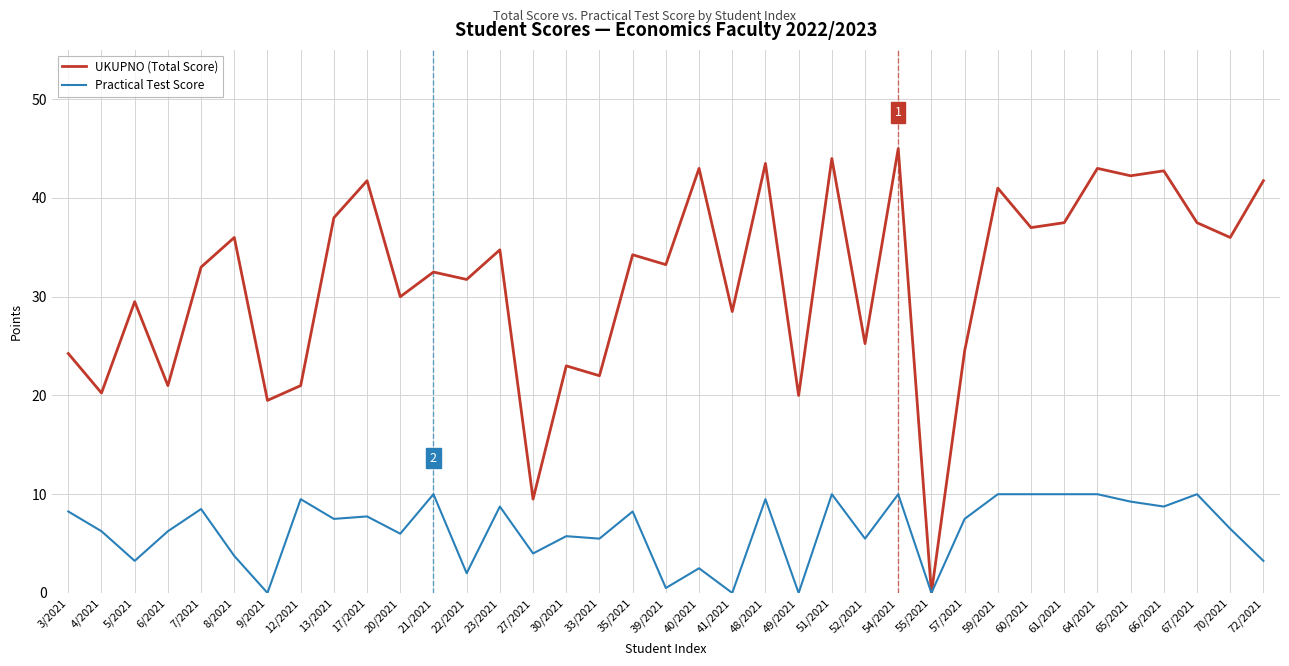

Rank the series by their average value, from highest to lowest.

UKUPNO (Total Score), Practical Test Score